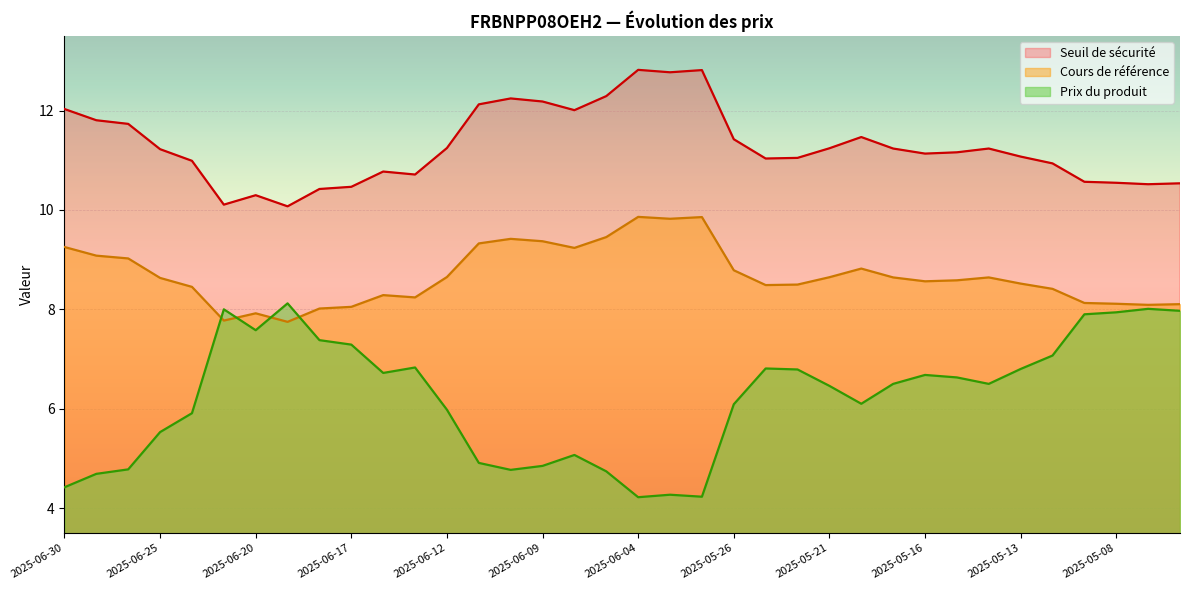

Rank the categories by Seuil de sécurité value from highest to lowest.

2025-06-04, 2025-06-02, 2025-06-03, 2025-06-05, 2025-06-10, 2025-06-09, 2025-06-11, 2025-06-30, 2025-06-06, 2025-06-27, 2025-06-26, 2025-05-20, 2025-05-26, 2025-06-12, 2025-05-21, 2025-05-19, 2025-05-14, 2025-06-25, 2025-05-15, 2025-05-16, 2025-05-13, 2025-05-22, 2025-05-23, 2025-06-24, 2025-05-12, 2025-06-16, 2025-06-13, 2025-05-09, 2025-05-08, 2025-05-06, 2025-05-07, 2025-06-17, 2025-06-18, 2025-06-20, 2025-06-23, 2025-06-19